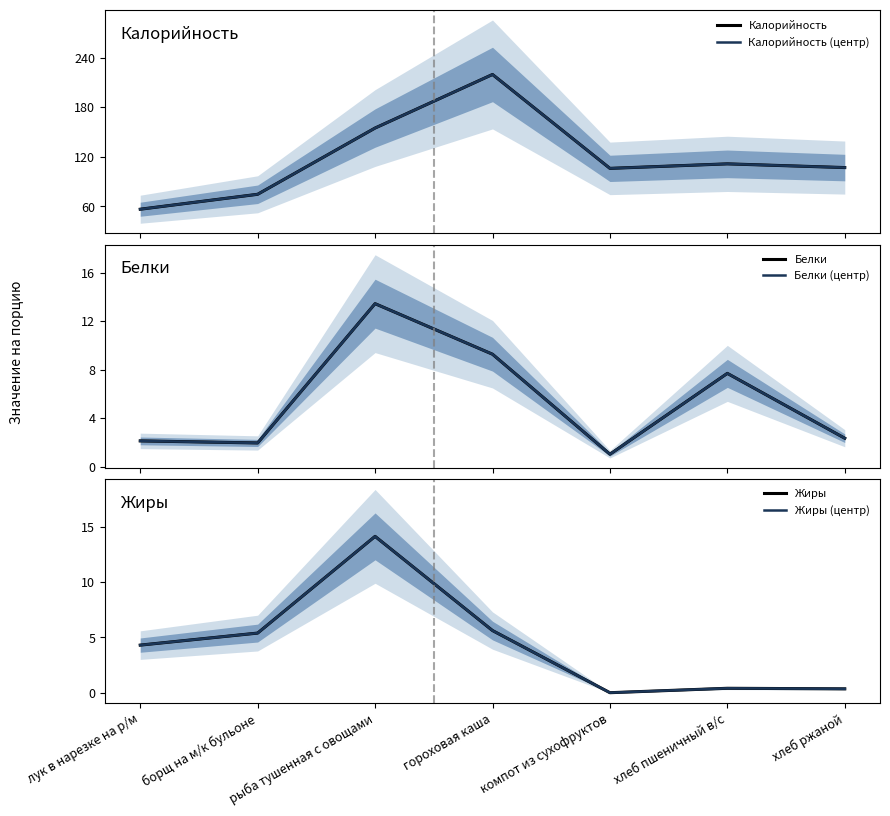

Is the value of Белки (центр) at рыба тушенная с овощами greater than the value of Жиры (центр) at хлеб пшеничный в/с?

Yes